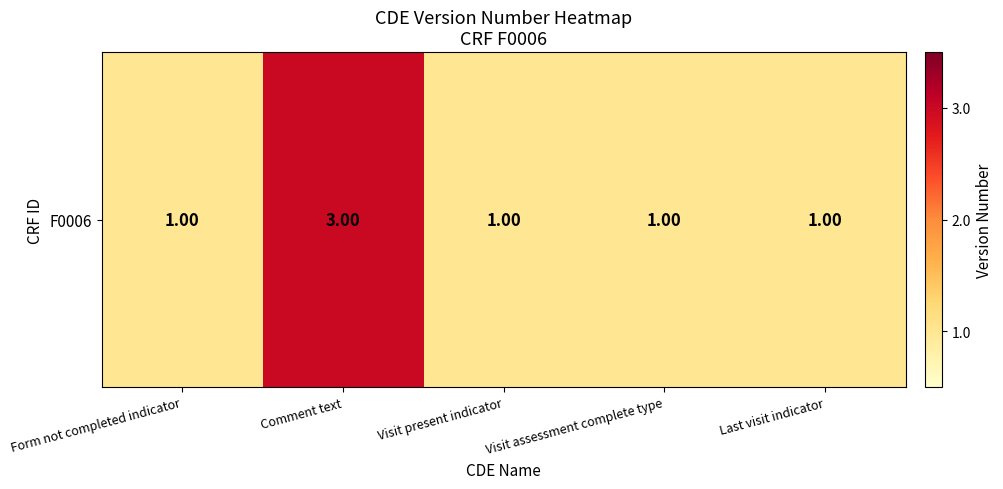

Reading left to right, transcribe all the data shown in this chart.

1	3	1	1	1